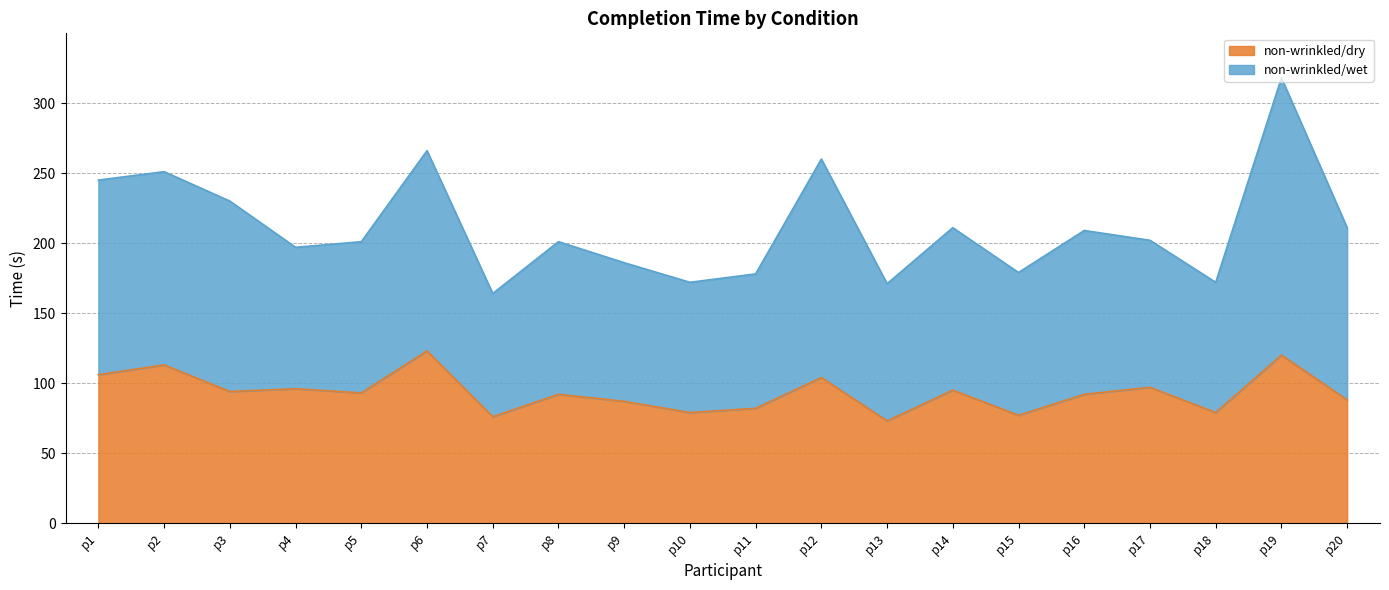

Reading left to right, extract all data points from this chart.

non-wrinkled/dry: 106	113	94	96	93	123	76	92	87	79	82	104	73	95	77	92	97	79	120	88
non-wrinkled/wet: 245	251	230	197	201	266	164	201	186	172	178	260	171	211	179	209	202	172	318	211